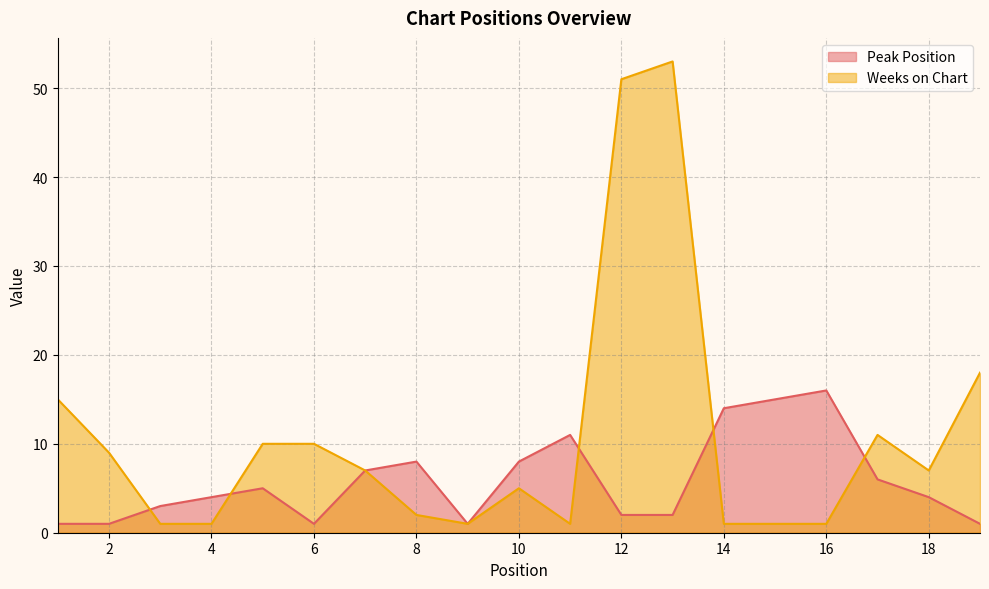

Which series has the widest spread of values?

Weeks on Chart